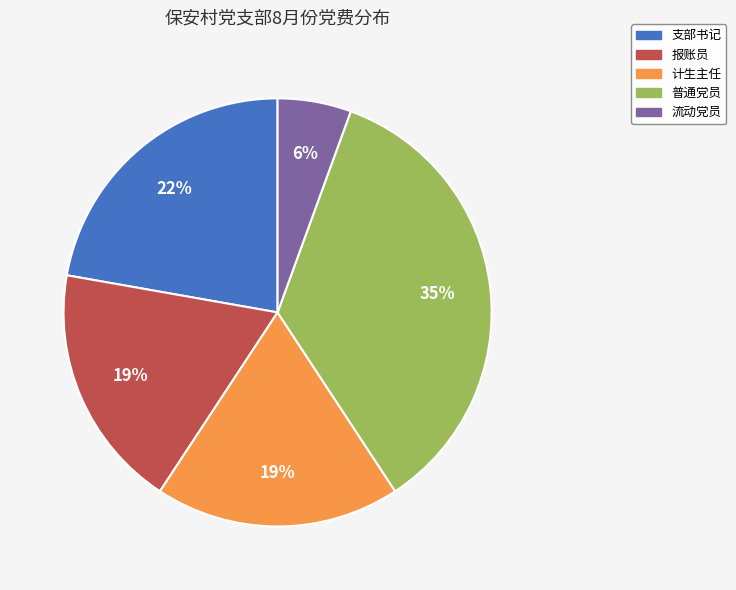

Is there any slice that represents more than half of the pie?

No